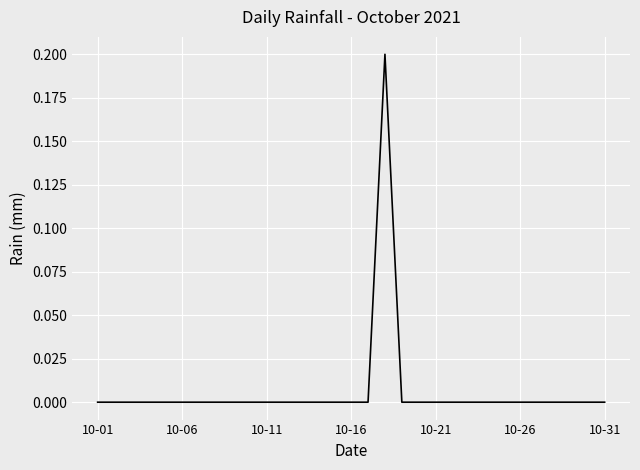

Is it true that the value at 10-21 is 0.0?

True